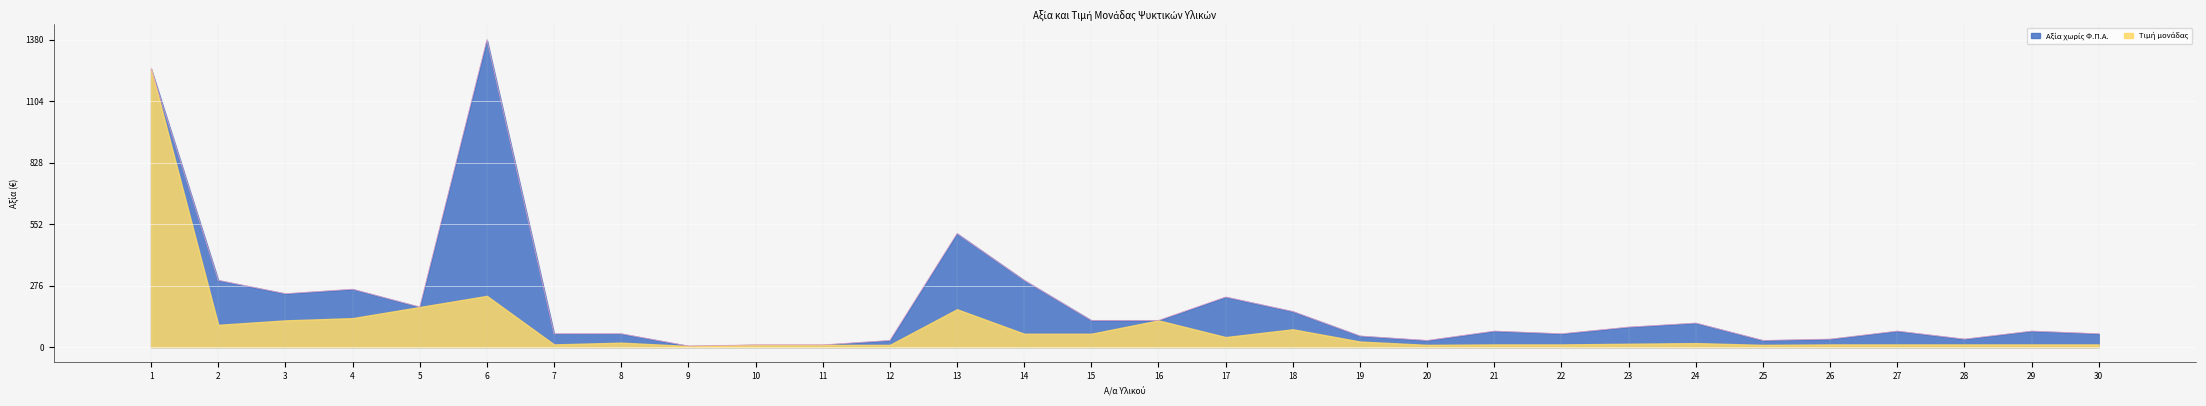

List the labels in order of value, largest first.

6, 1, 13, 2, 14, 4, 3, 17, 5, 18, 15, 16, 24, 23, 21, 27, 29, 7, 8, 22, 30, 19, 26, 28, 12, 20, 25, 10, 11, 9